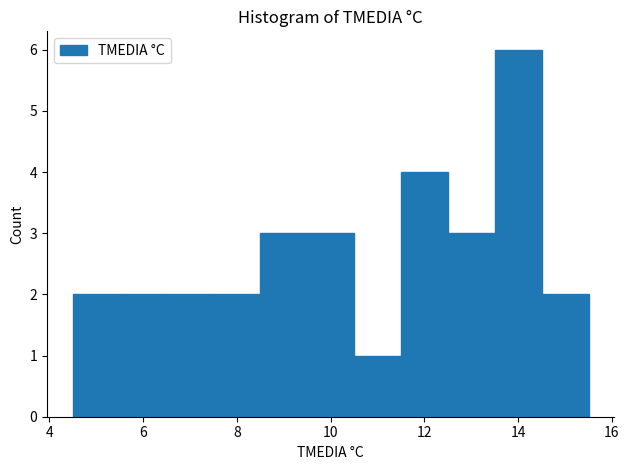

Reading left to right, list every bar in this chart as the range it spans on the x-axis followed by its height. Neither the bar edges nor the heights are printed on the chart, so give them approximately, as read against the axes.

4.5 to 5.5: 2
5.5 to 6.5: 2
6.5 to 7.5: 2
7.5 to 8.5: 2
8.5 to 9.5: 3
9.5 to 10.5: 3
10.5 to 11.5: 1
11.5 to 12.5: 4
12.5 to 13.5: 3
13.5 to 14.5: 6
14.5 to 15.5: 2